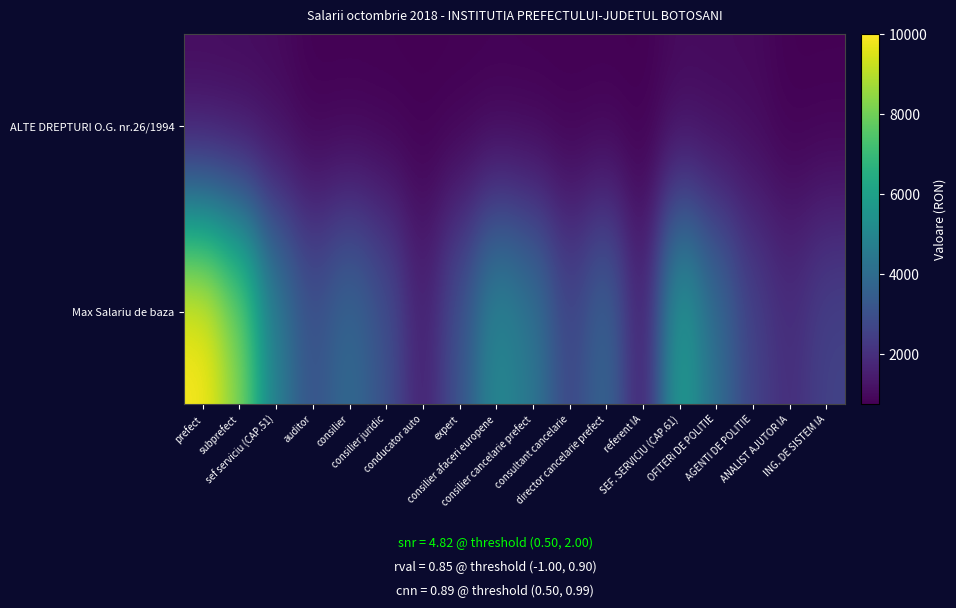

Which has a higher value, consilier or conducator auto?

consilier